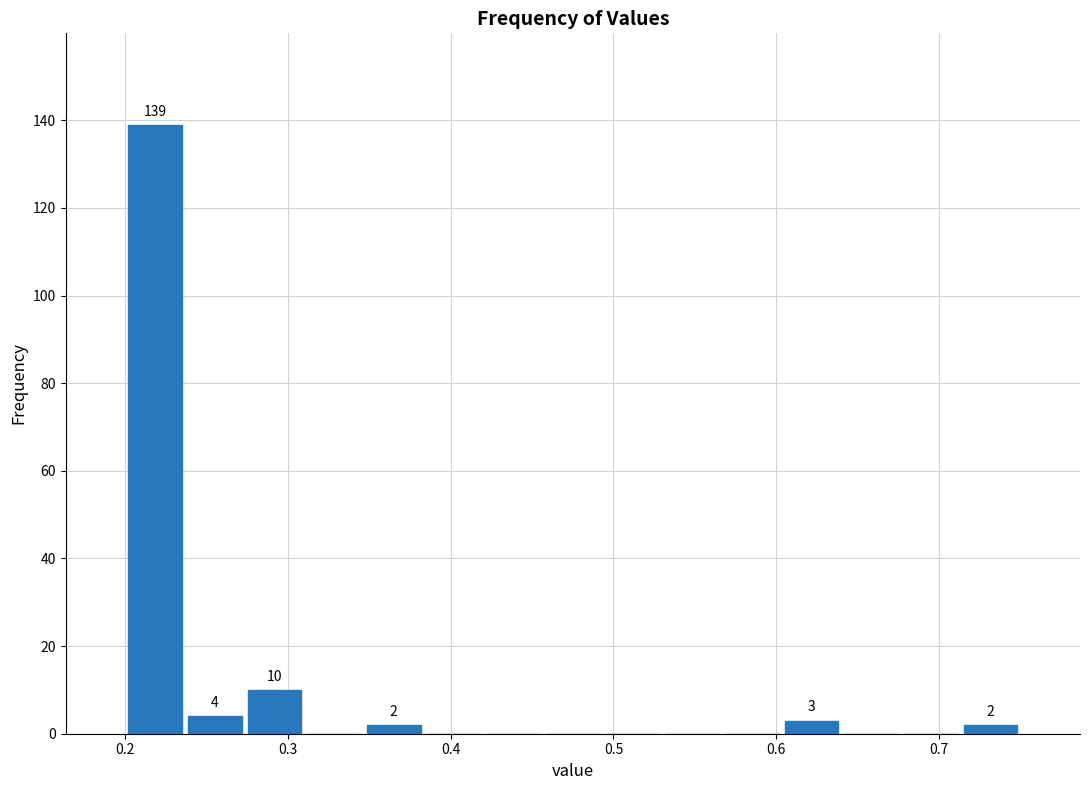

Around what value on the x-axis is the tallest bar? Give the approximate position of its centre, as read against the axis.

0.22